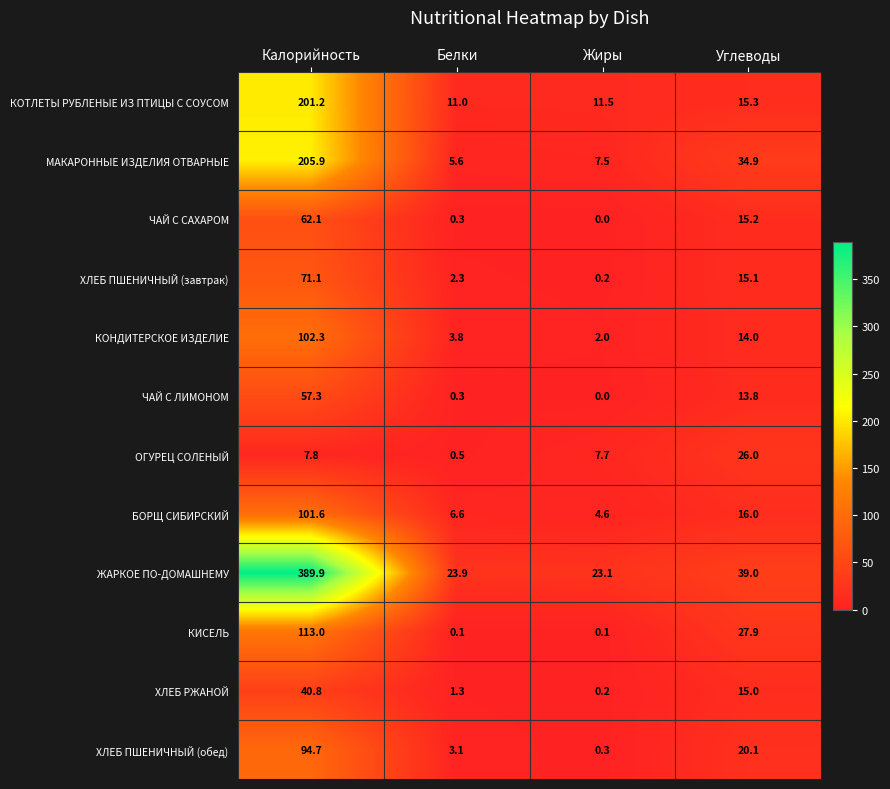

Which series has the largest total across all categories?

ЖАРКОЕ ПО-ДОМАШНЕМУ